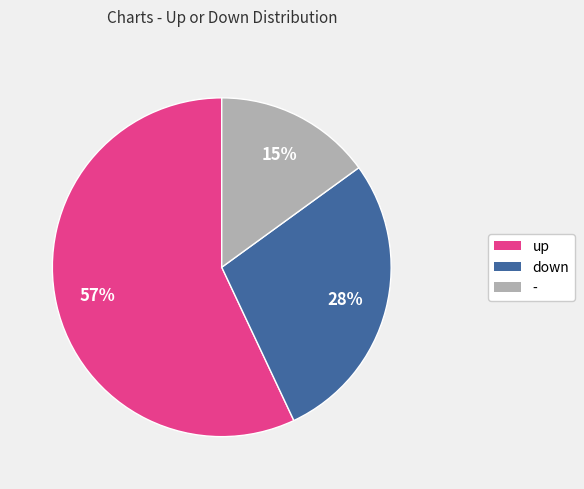

Is there a majority slice in this chart?

Yes